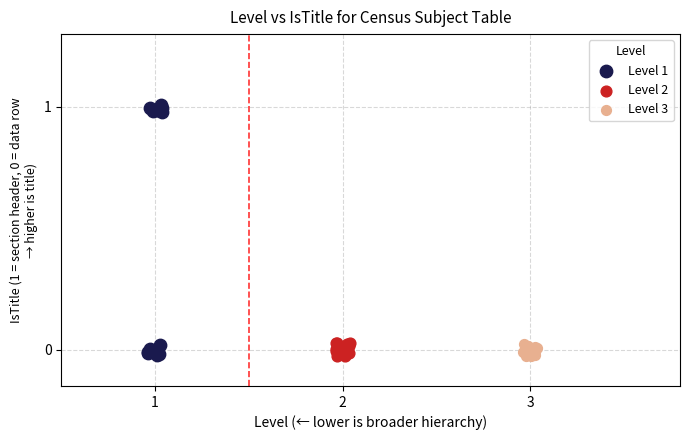

Which series has the widest spread of Y values?

Level 1